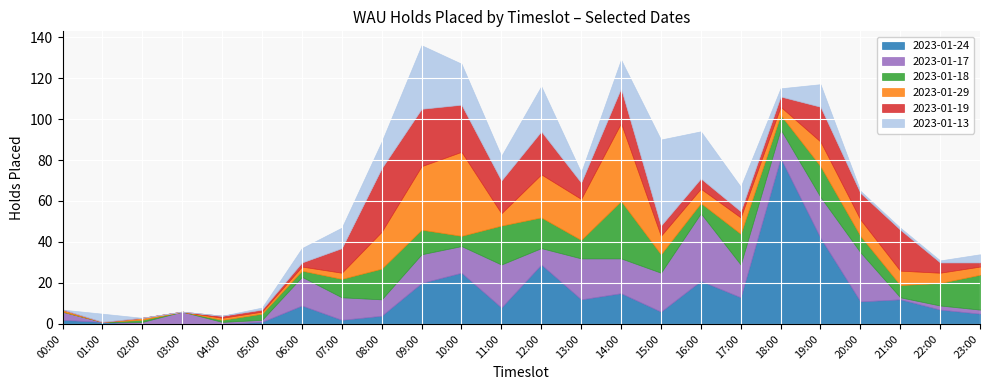

Which category has the lowest value across all series?

02:00